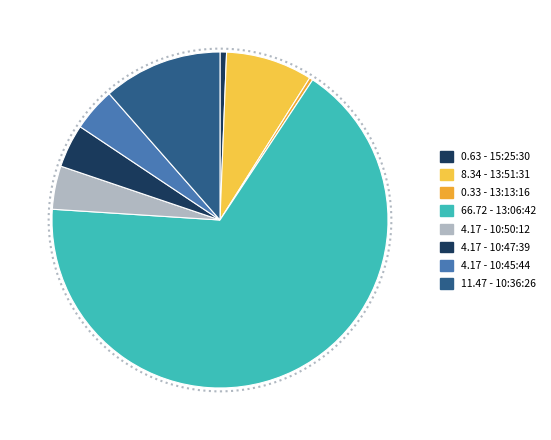

Count the number of slices in the pie.

8